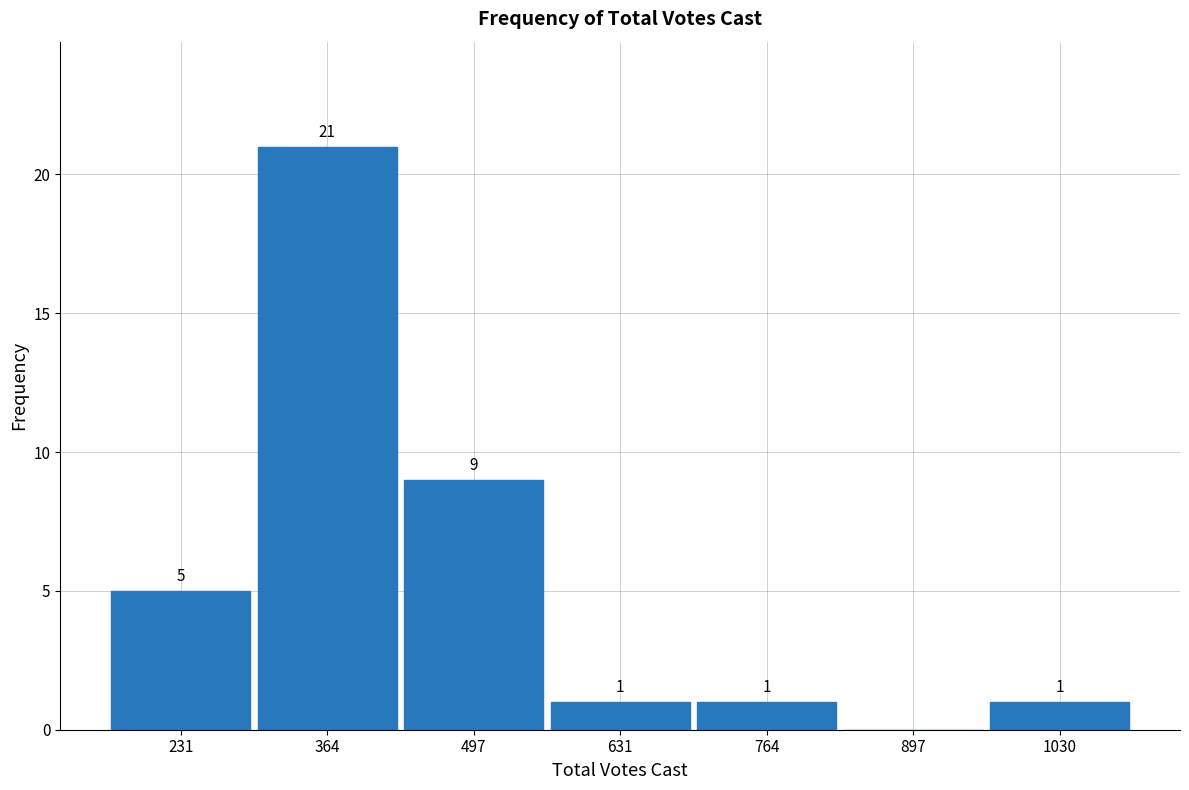

Over which range of the x-axis is the bar tallest?

300 to 440